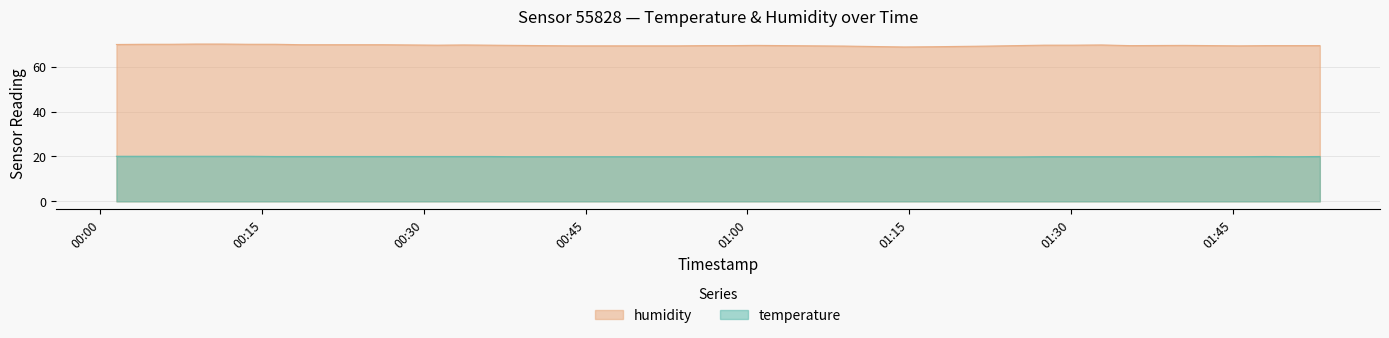

How many lines are shown in the chart?

2